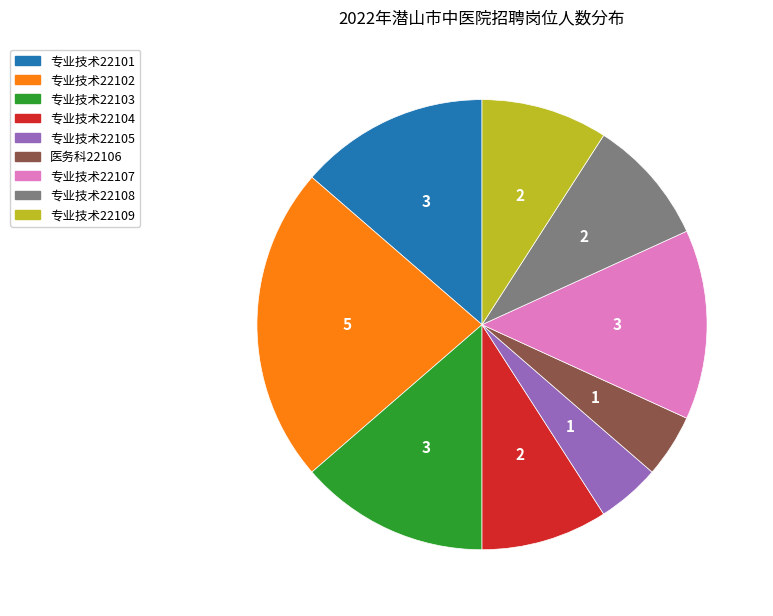

Count the number of slices in the pie.

9